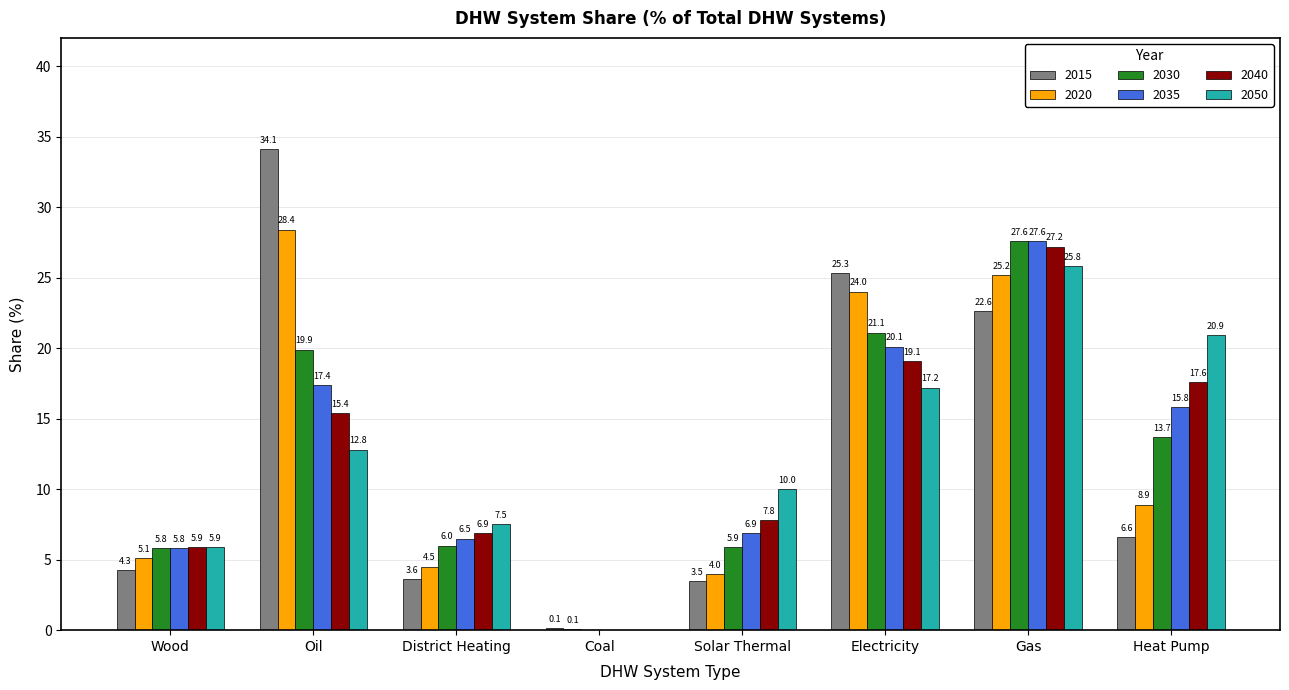

At which category is the sum across all series the highest?

Gas